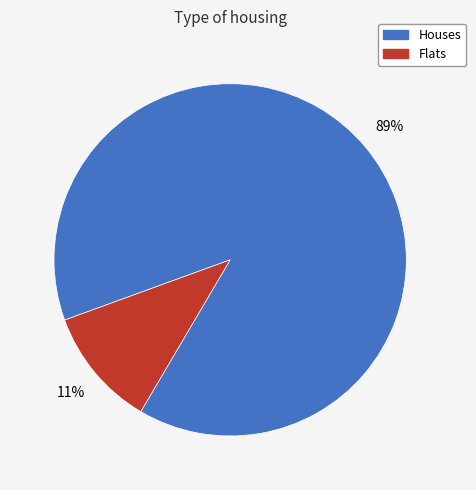

Count the number of slices in the pie.

2